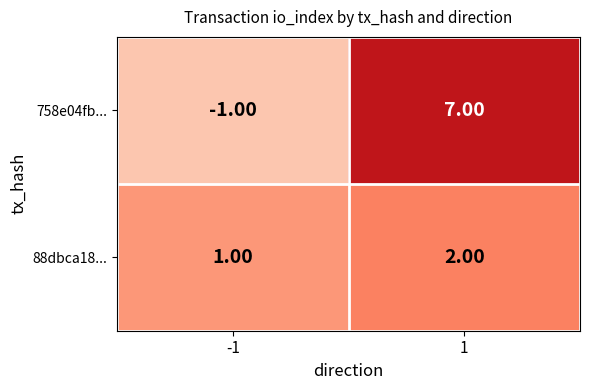

What is the smallest value displayed?

-1